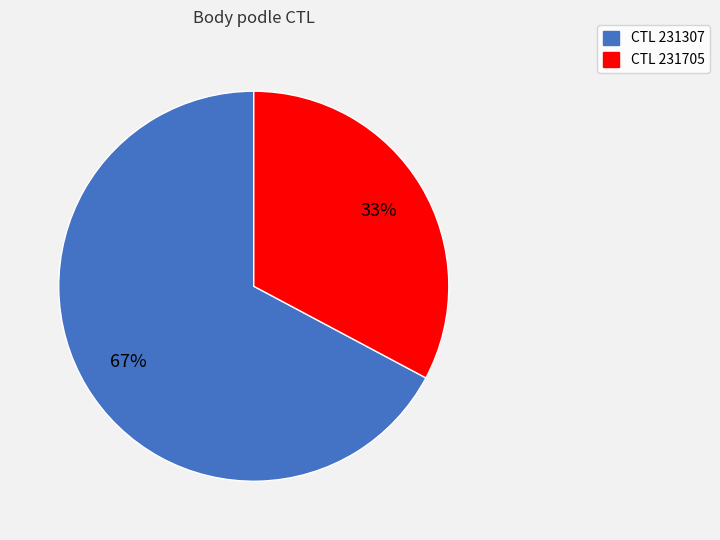

To the nearest percent, what is the average slice percentage?

50%